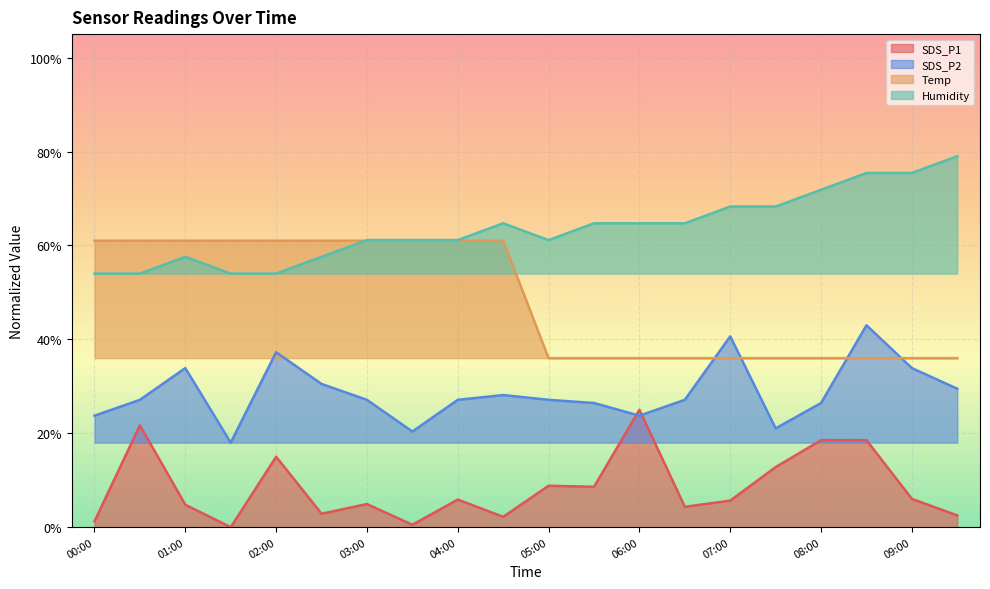

Count the Temp values in the range 0 to 1.

20